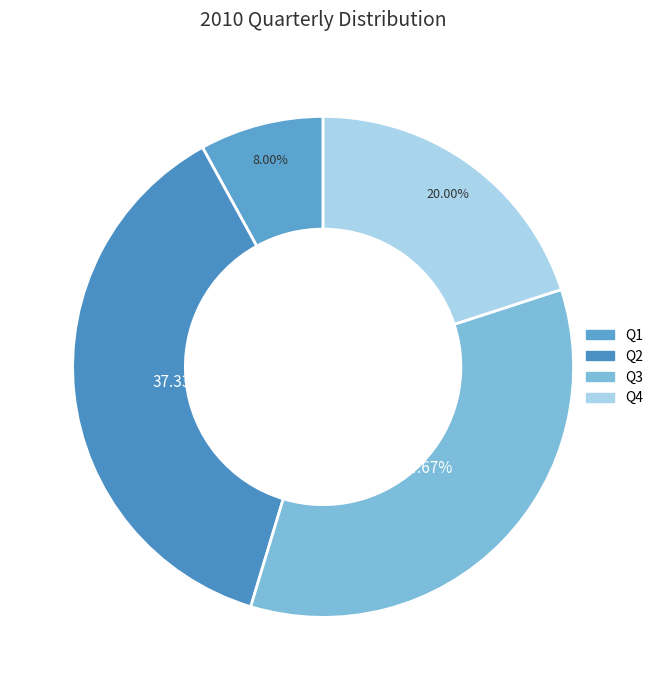

To the nearest percent, what is the combined percentage of Q1 and Q4?

28%